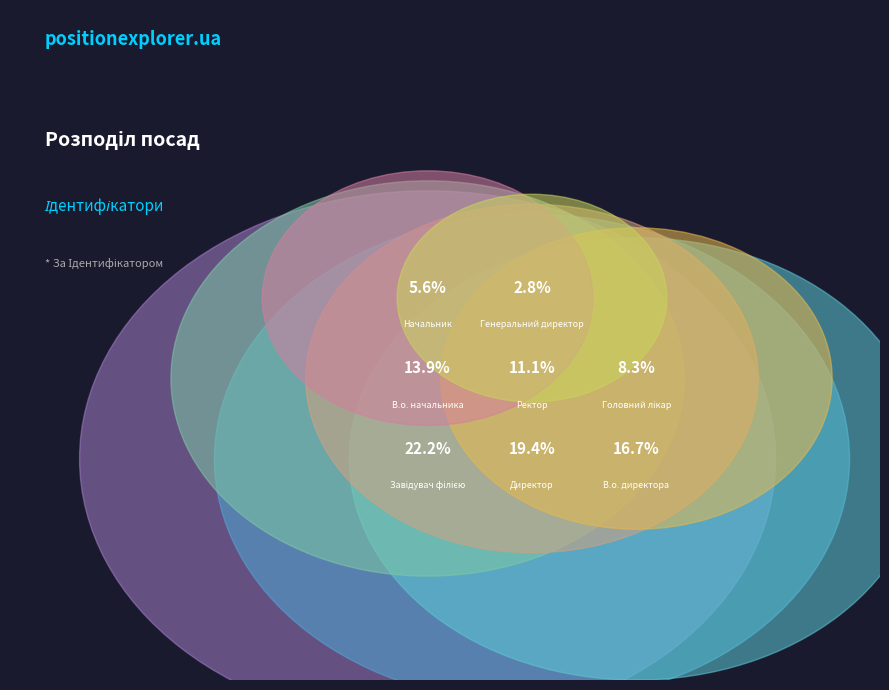

How many slices are in this pie chart?

8